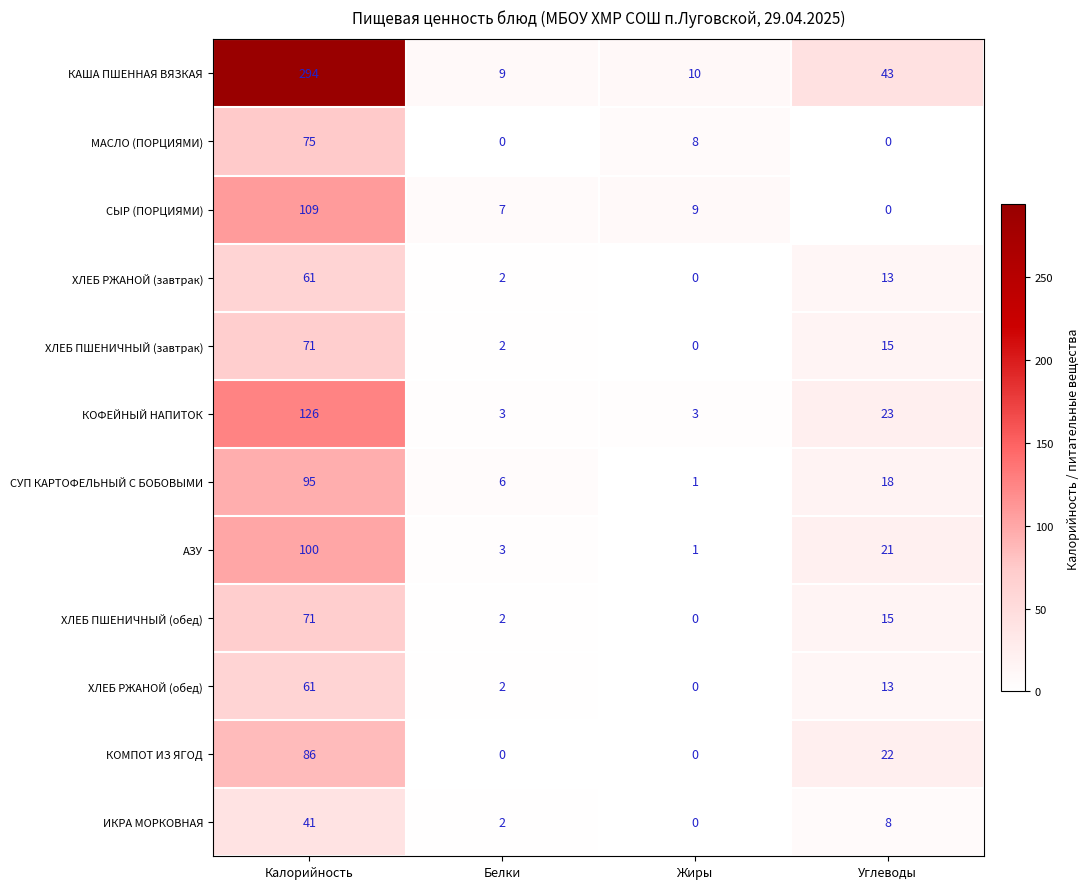

Which category has the highest value in the ХЛЕБ РЖАНОЙ (обед) series?

Калорийность